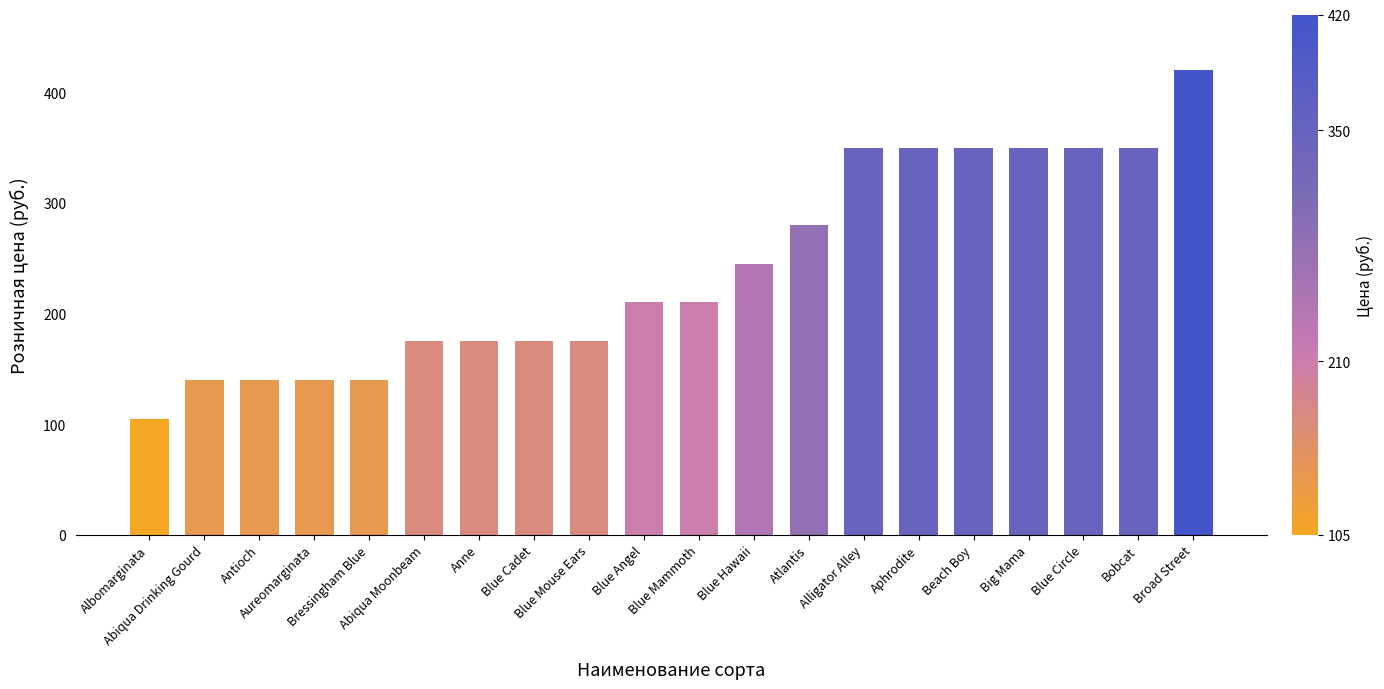

Approximately how many times larger is the value at Big Mama compared to Alligator Alley?

1.0